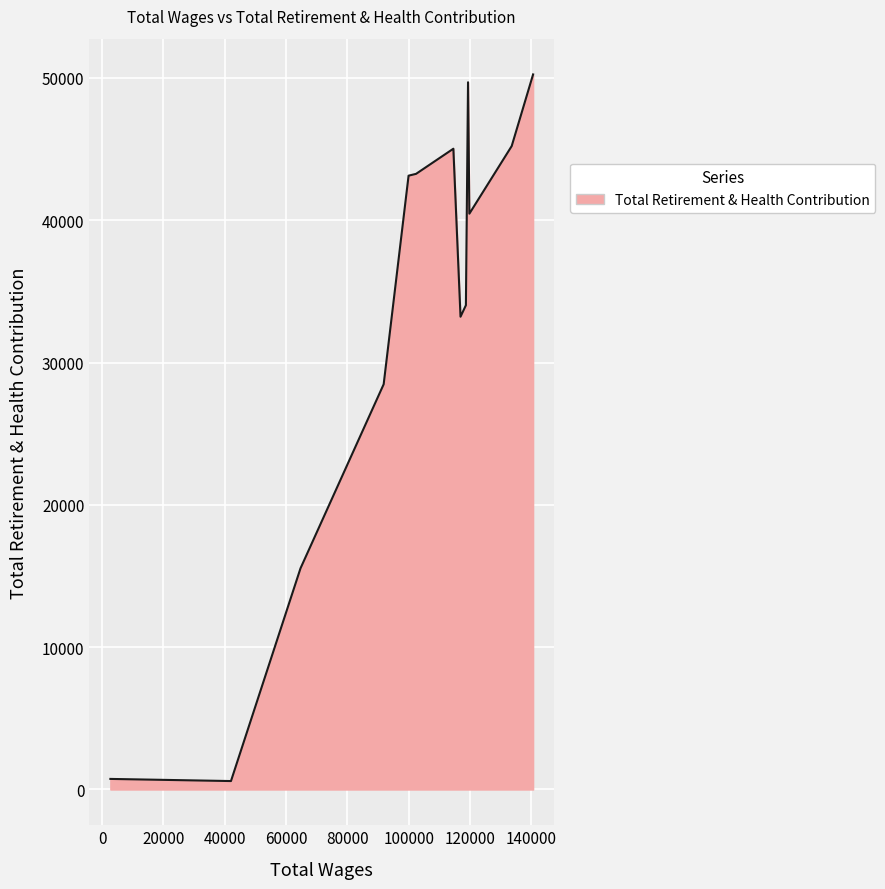

How many lines are shown in the chart?

1